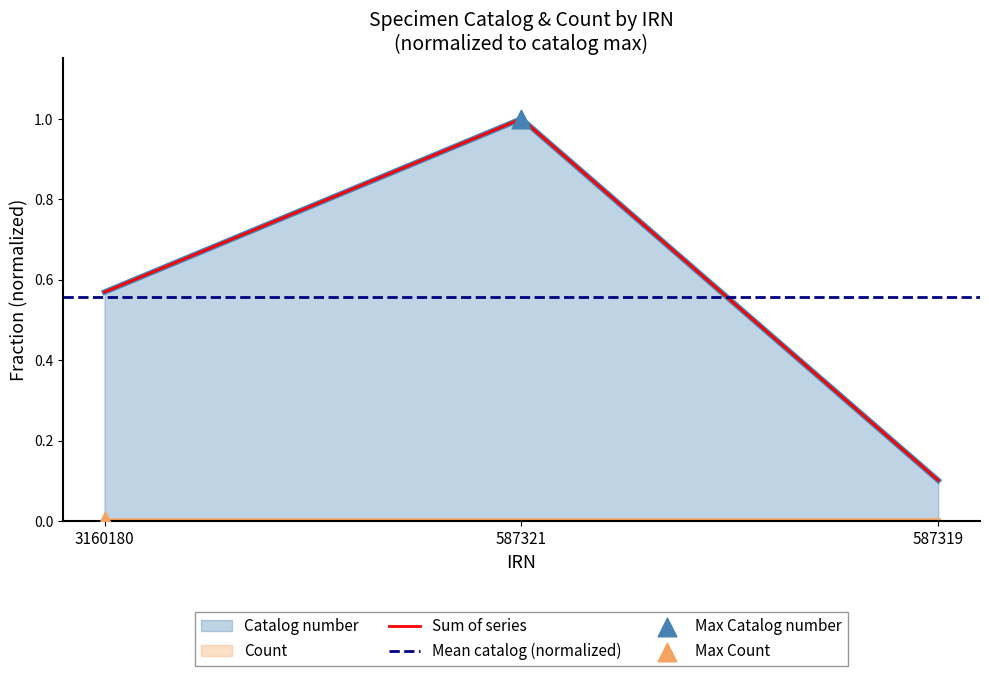

At how many categories does at least one series exceed 0?

3